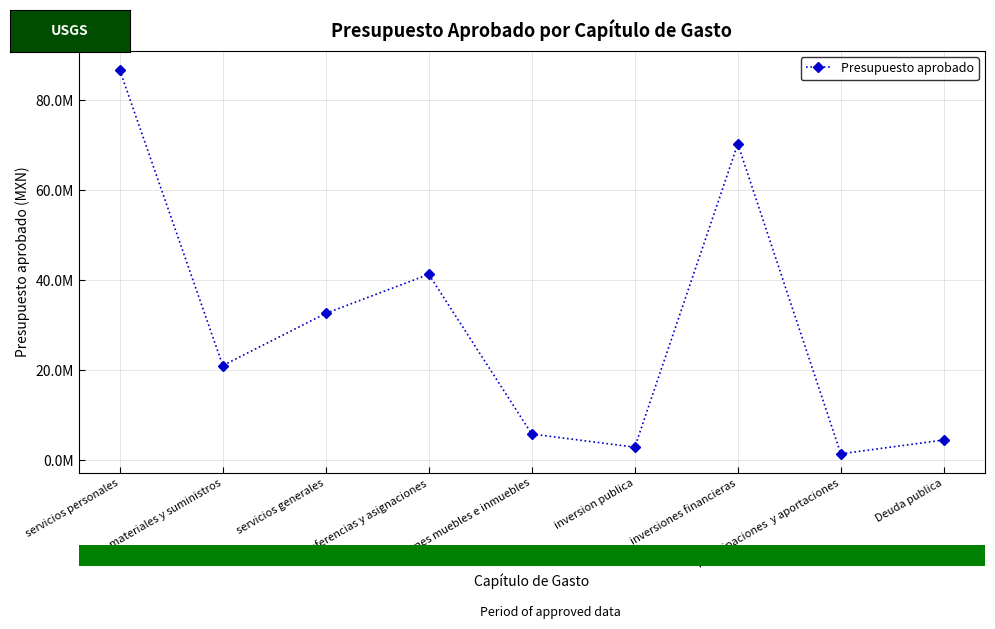

How many data points does each series have?

9